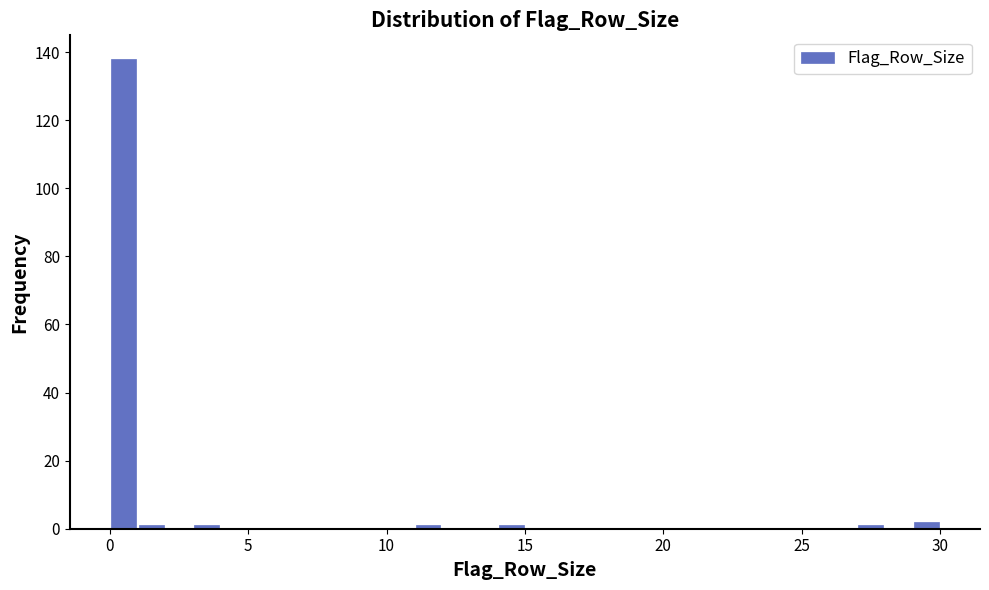

Read against the x-axis, roughly where is the centre of the tallest bar?

0.5